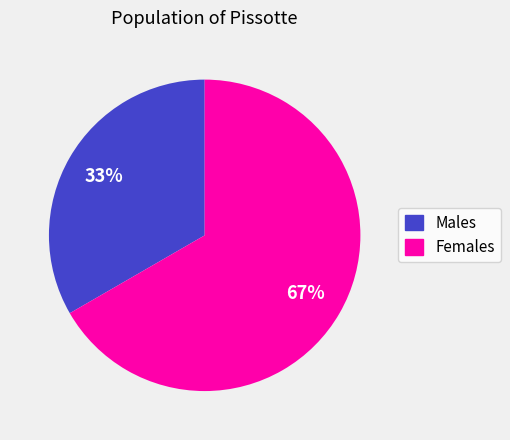

To the nearest percent, what is the average slice percentage?

50%